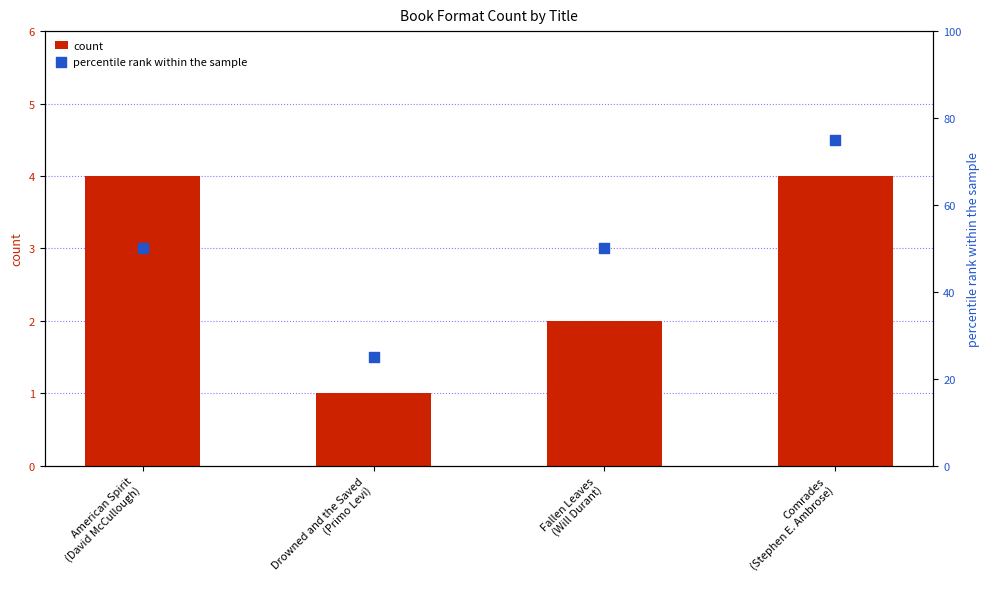

Which series contains the lowest Y value?

count